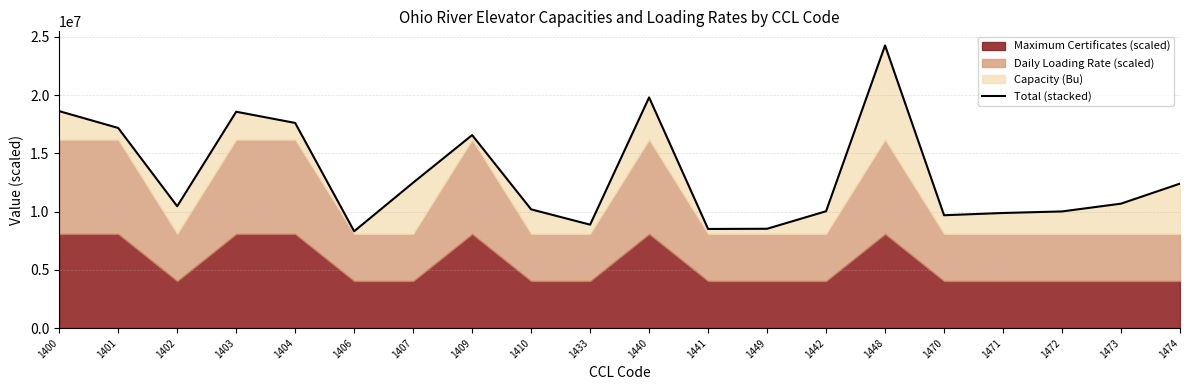

What is the label of the 3rd point from the right?

1472